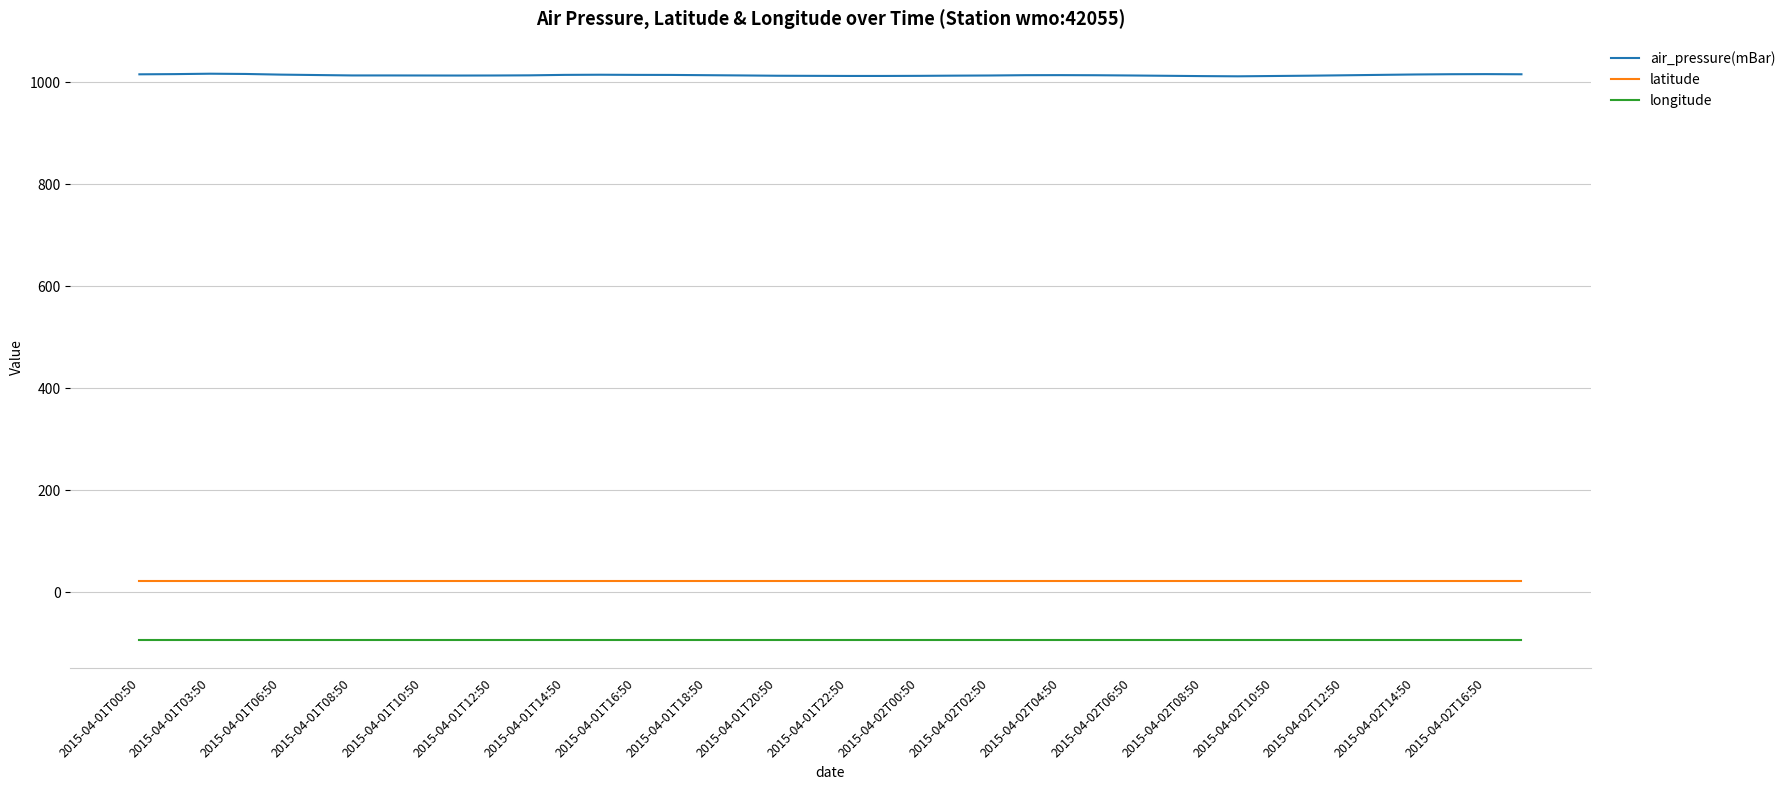

Which series has the largest total across all categories?

air_pressure(mBar)